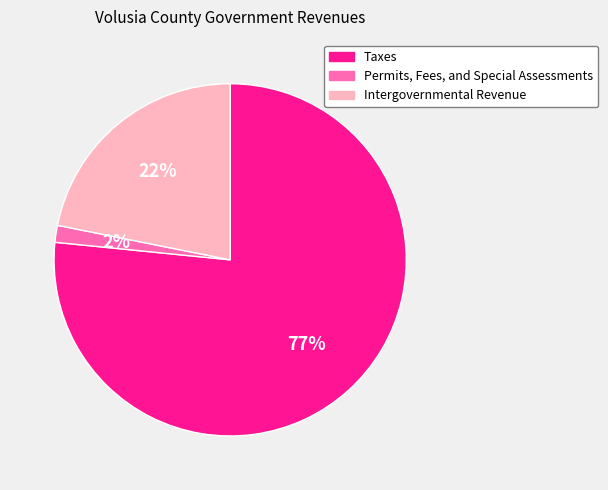

Do Intergovernmental Revenue and Permits, Fees, and Special Assessments together represent more than half of the pie?

No